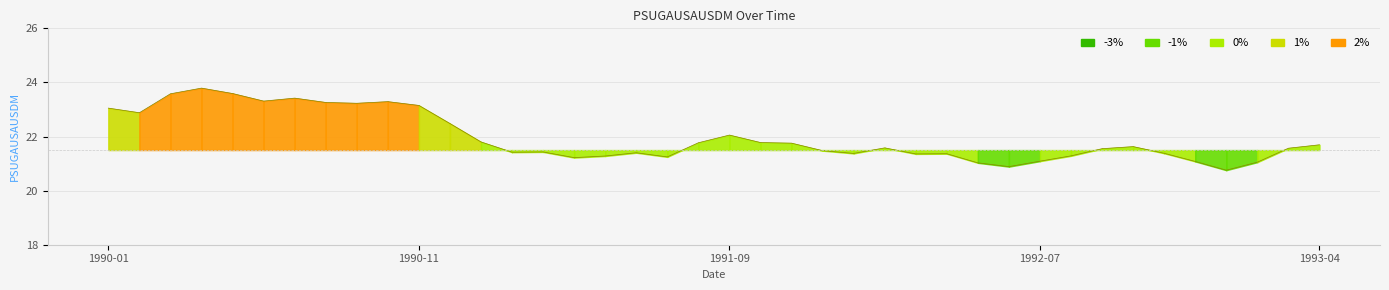

What is the greatest value displayed?

23.8